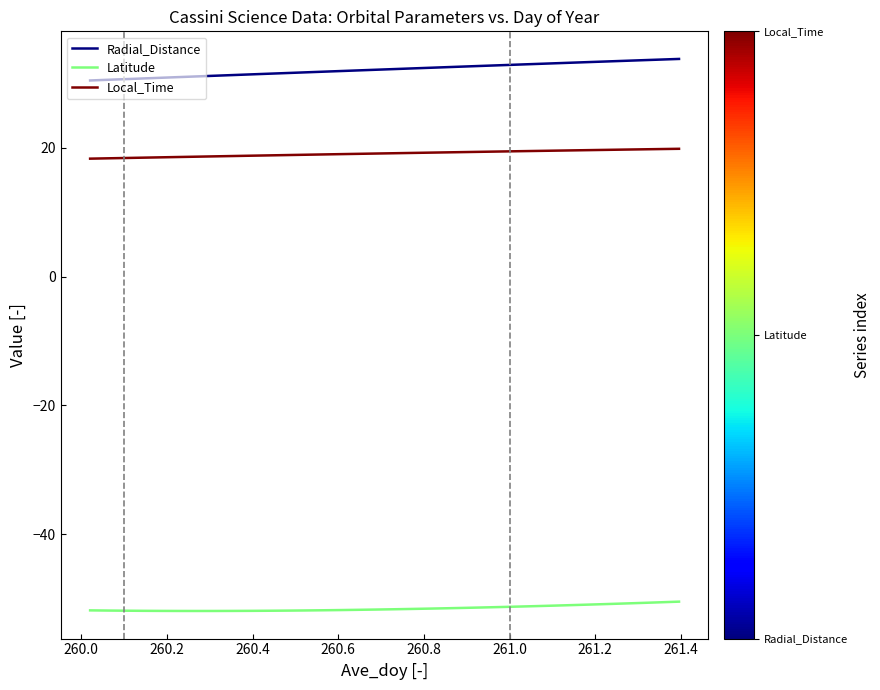

What is the difference between the maximum and minimum values in the Radial_Distance series?

3.3